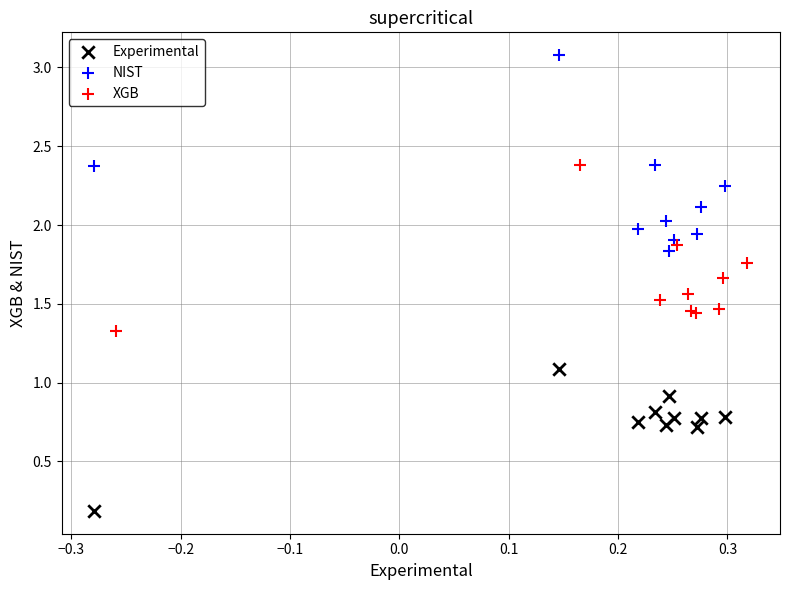

Which series has the widest spread of Y values?

NIST